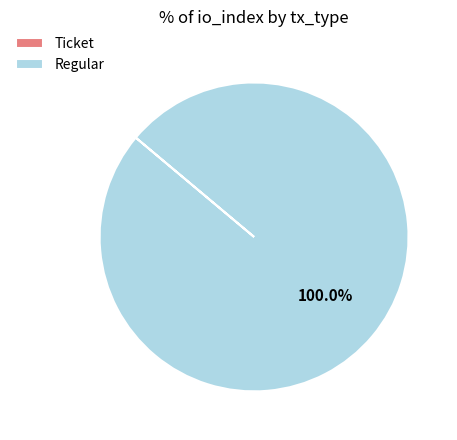

Which slice represents more than half of the pie?

Regular